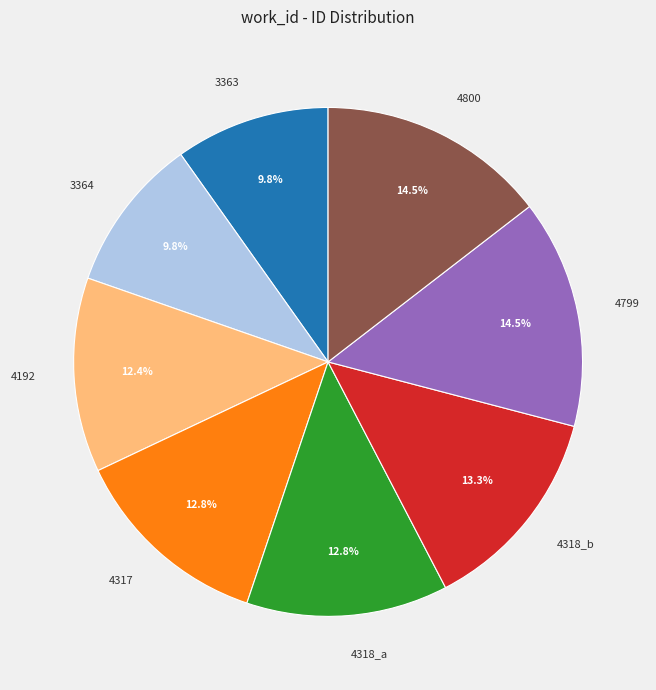

To the nearest percent, what is the average slice percentage?

12%